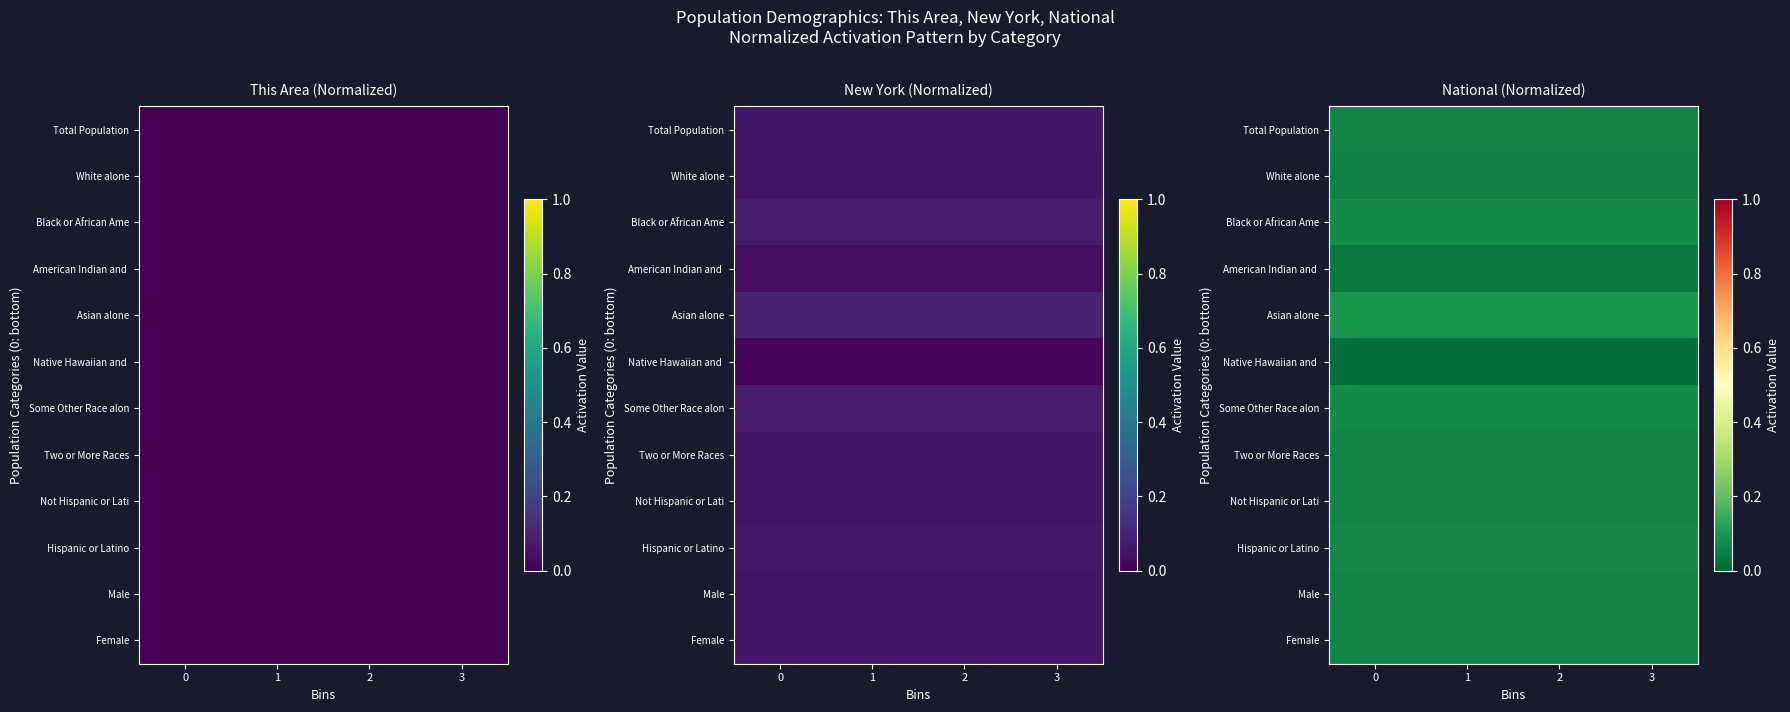

Count the number of data series in this chart.

12